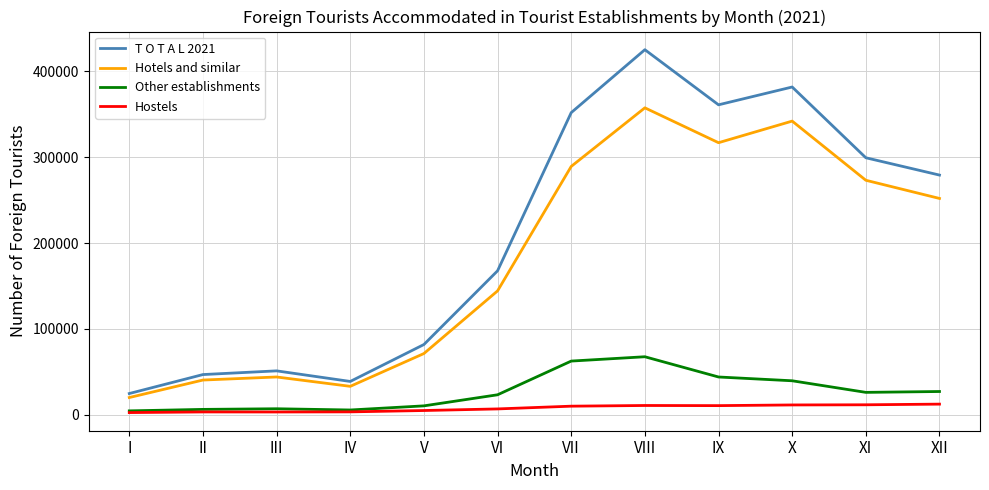

True or false: Hostels and Hotels and similar cross at least once.

False